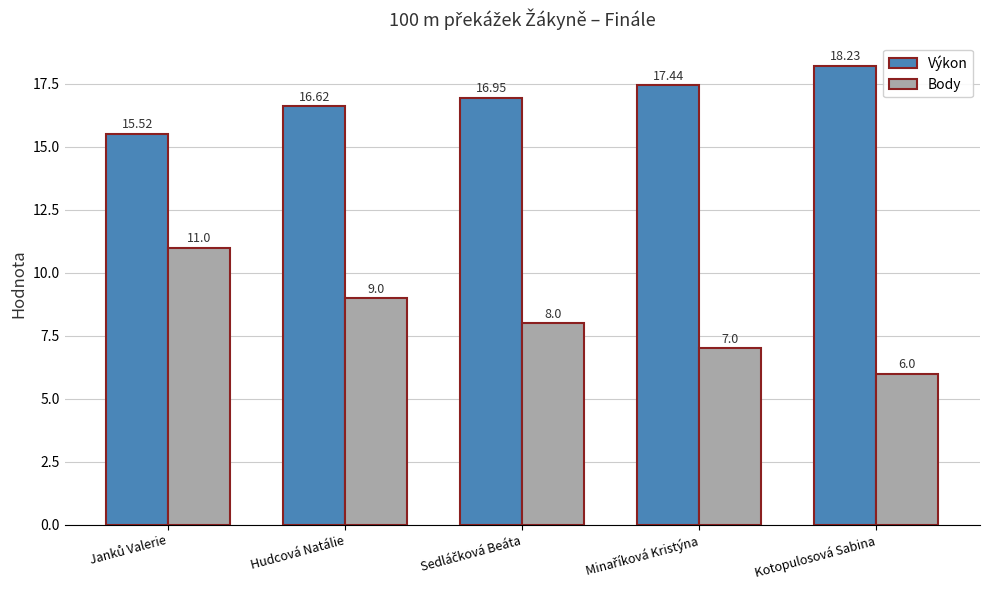

Rank the series by their average value, from highest to lowest.

Výkon, Body